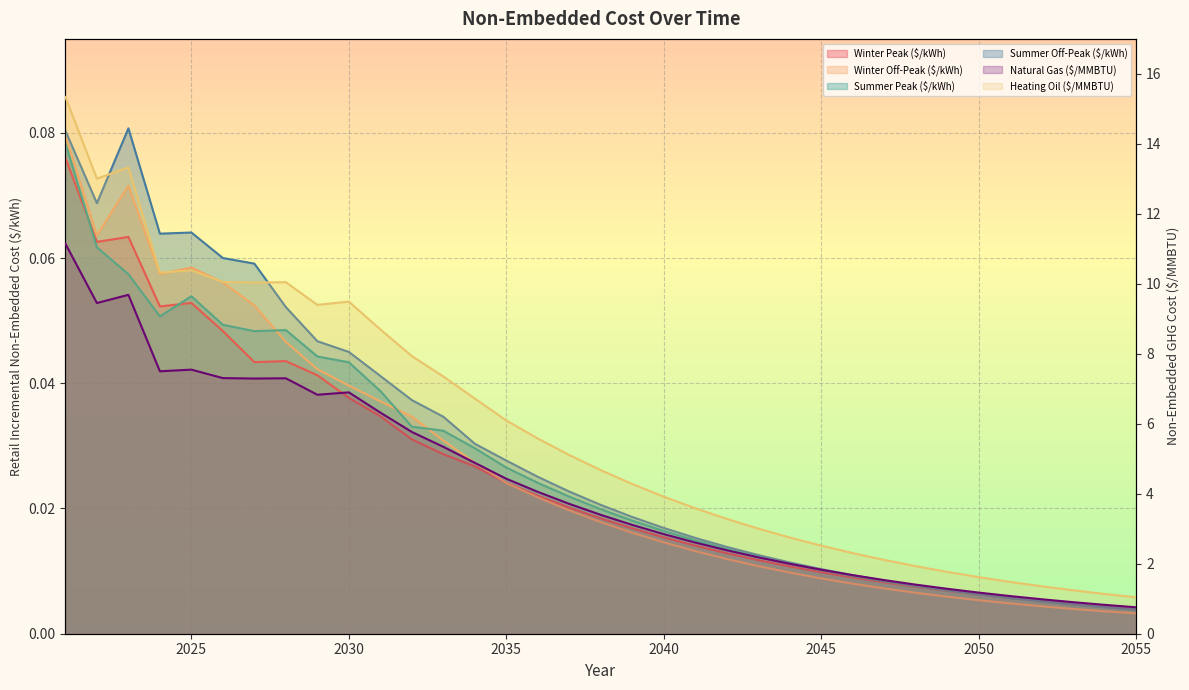

What is the total value across all series at 2050?

2.8